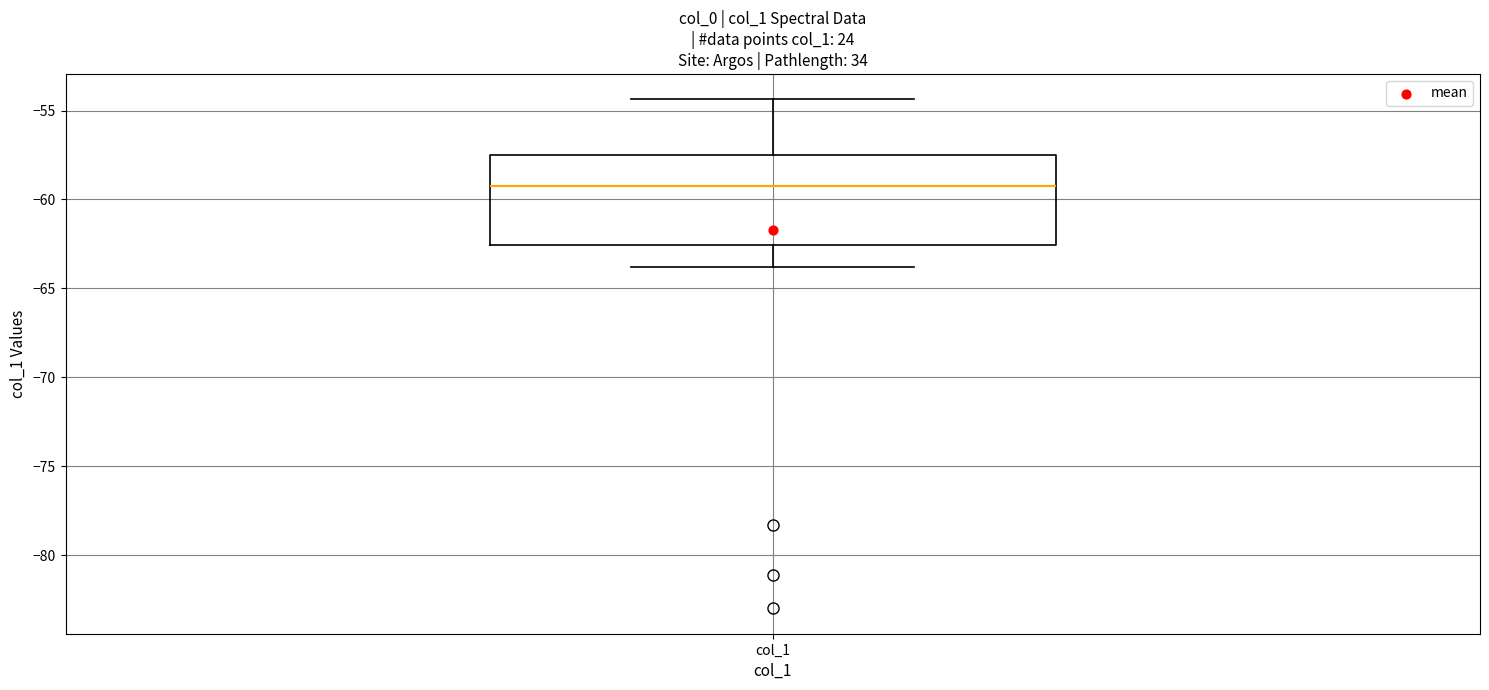

Transcribe this box plot: give where the median line is, the range the box spans, and where the two whiskers end, as read against the y-axis. The values are not printed on the chart, so give them approximately, as read against the axis.

median -59.5, box -62.5 to -57.5, whiskers -64.0 to -54.5